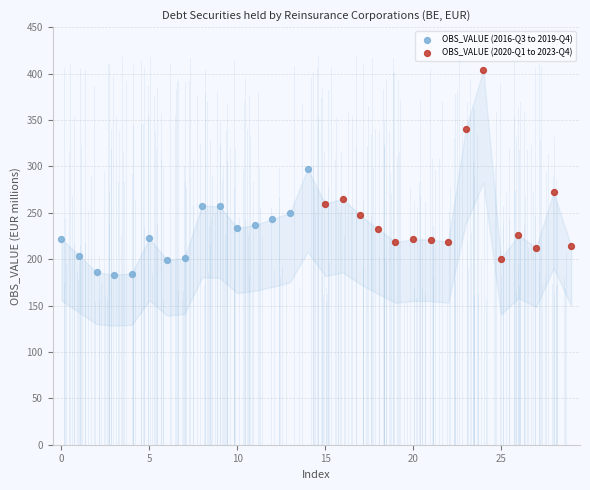

Which series contains the highest Y value?

OBS_VALUE (2020-Q1 to 2023-Q4)